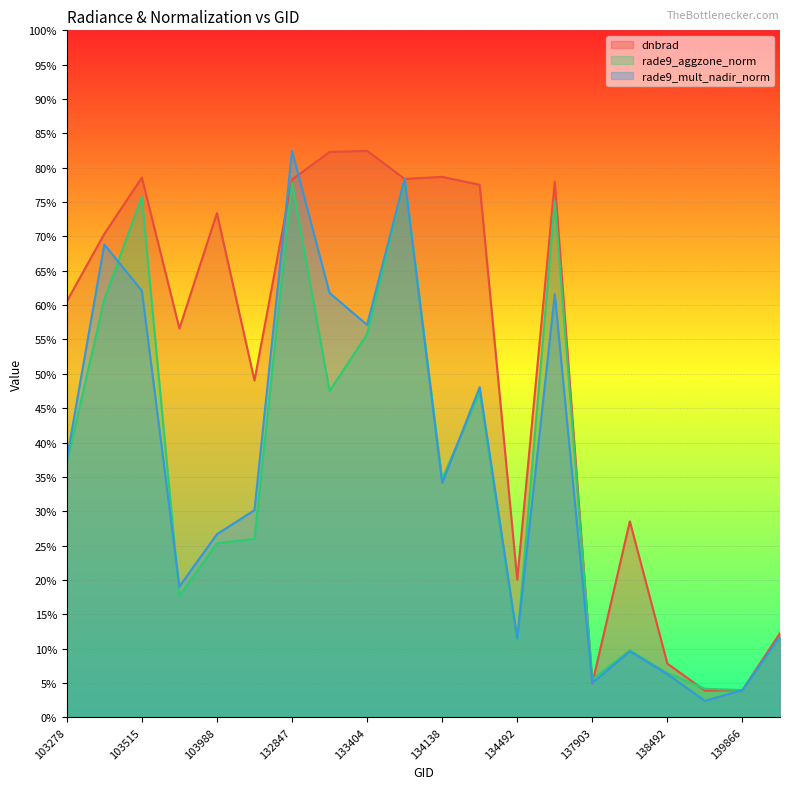

At which category does the chart reach its minimum across all series?

139283